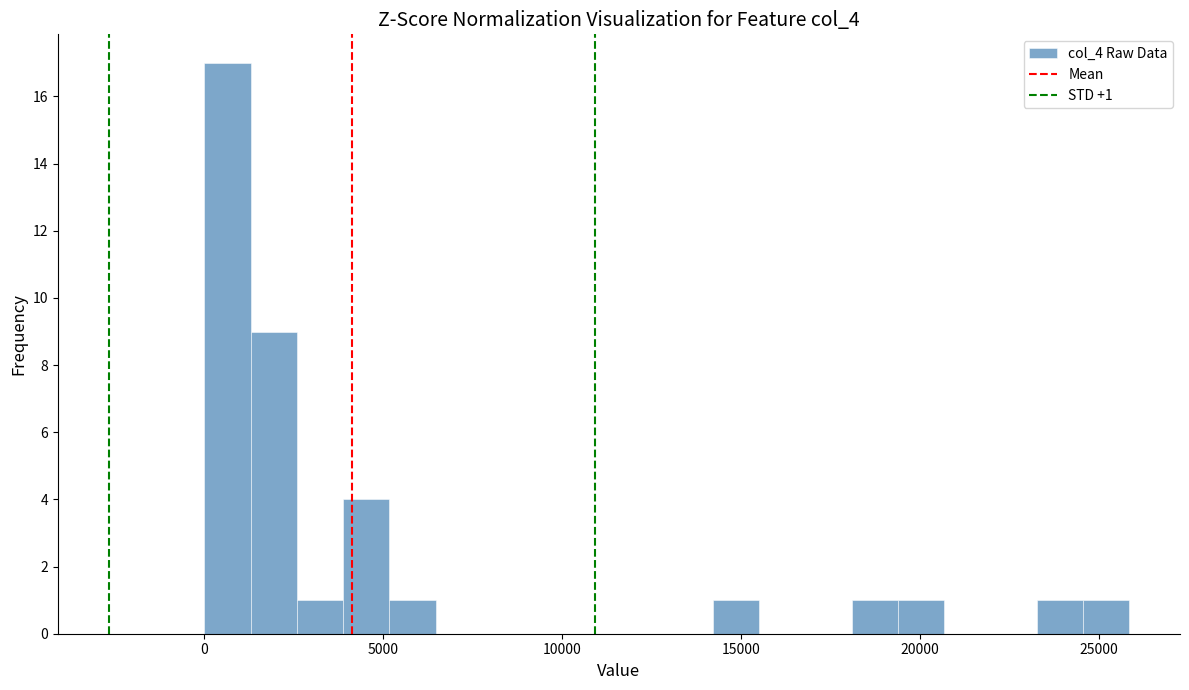

Read against the x-axis, roughly where is the centre of the tallest bar?

500